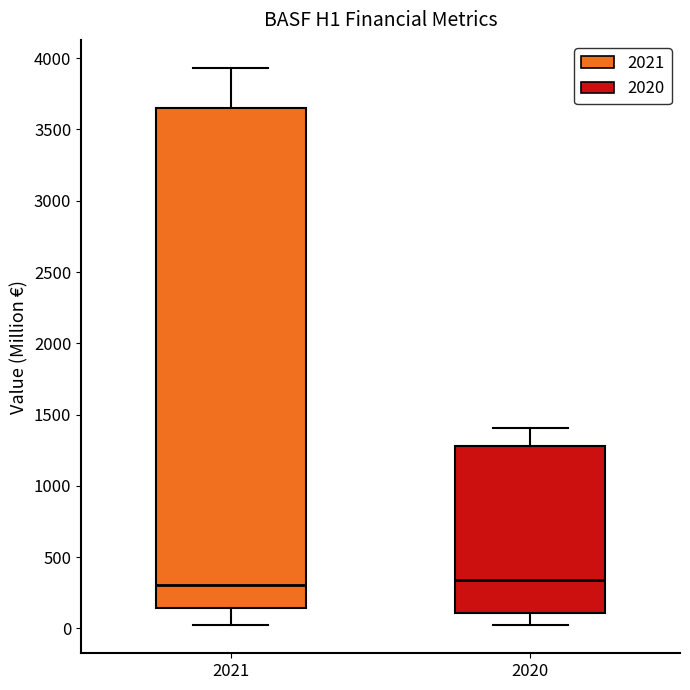

Reading left to right, read every box against the y-axis: the position of its median line, the range the box covers, and the ends of its whiskers. The values are not printed on the chart, so give them approximately, as read against the axis.

2021: median 300, box 150 to 3650, whiskers 50 to 3950
2020: median 350, box 100 to 1300, whiskers 0 to 1400